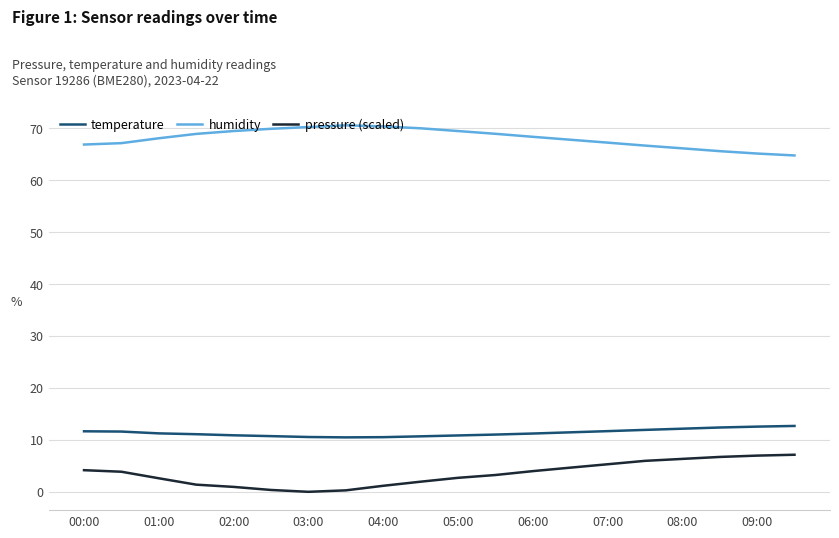

Which series has the largest total across all categories?

humidity